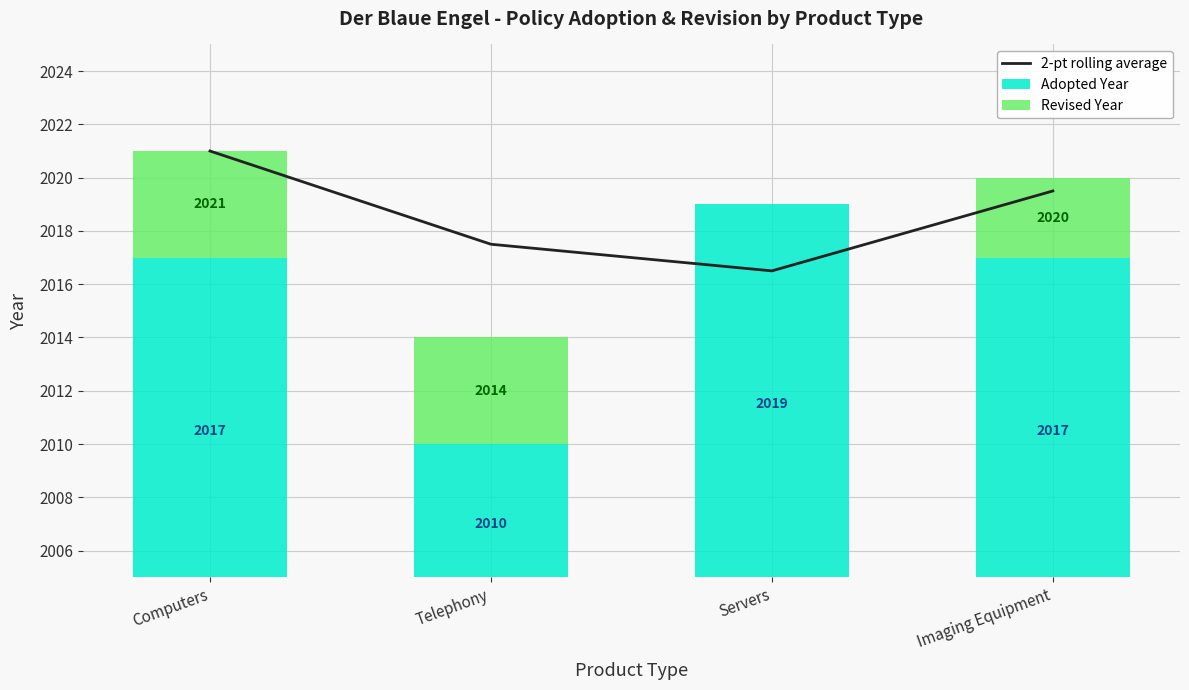

What is the maximum value shown in the chart?

2021.0